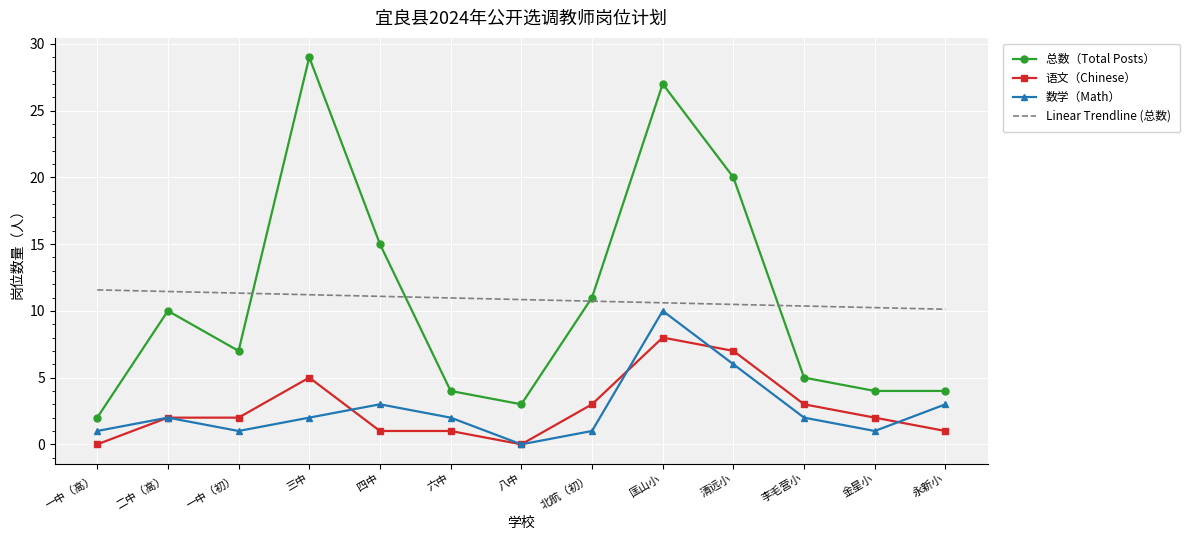

The 语文（Chinese） series shows 3.0 at 北航（初）. True or false?

True